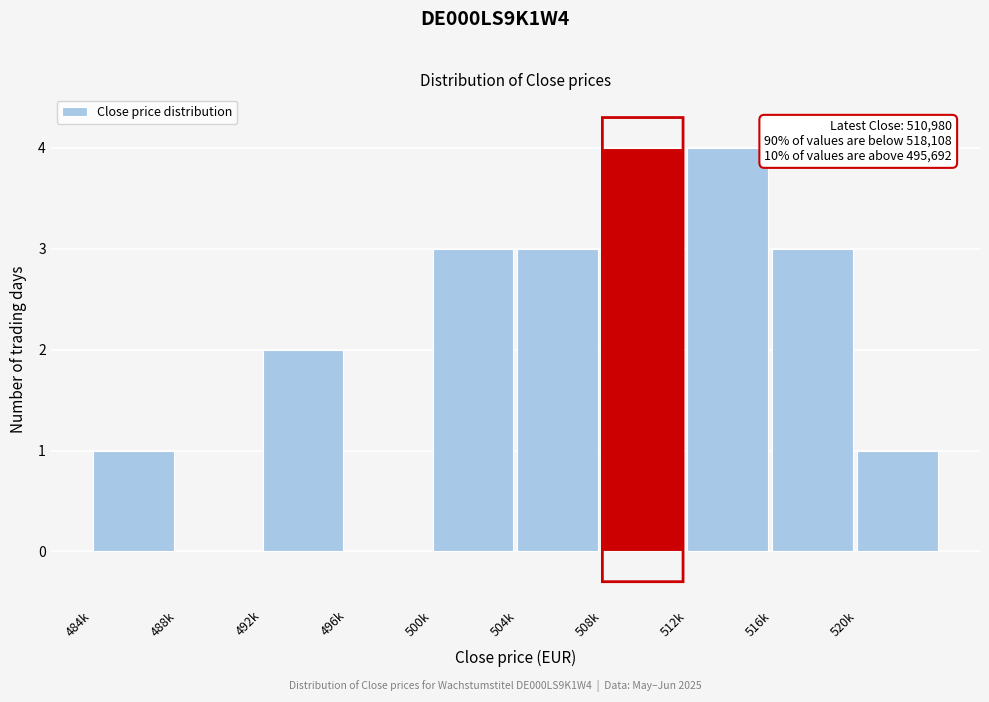

Reading left to right, transcribe all the data shown in this chart.

484k=1	488k=0	492k=2	496k=0	500k=3	504k=3	508k=4	512k=4	516k=3	520k=1